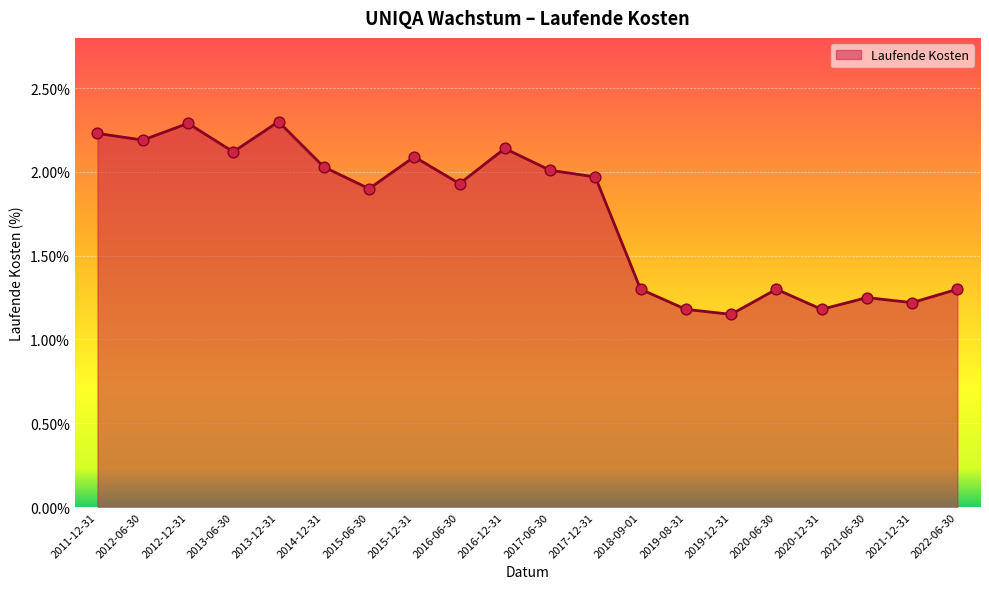

Approximately how many times larger is the value at 2016-06-30 compared to 2013-06-30?

0.9